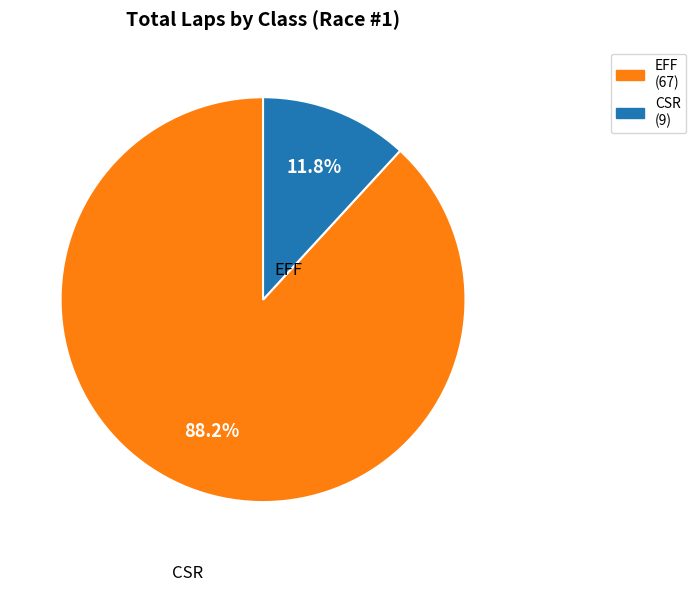

The EFF slice represents 17% of the pie. True or false?

False